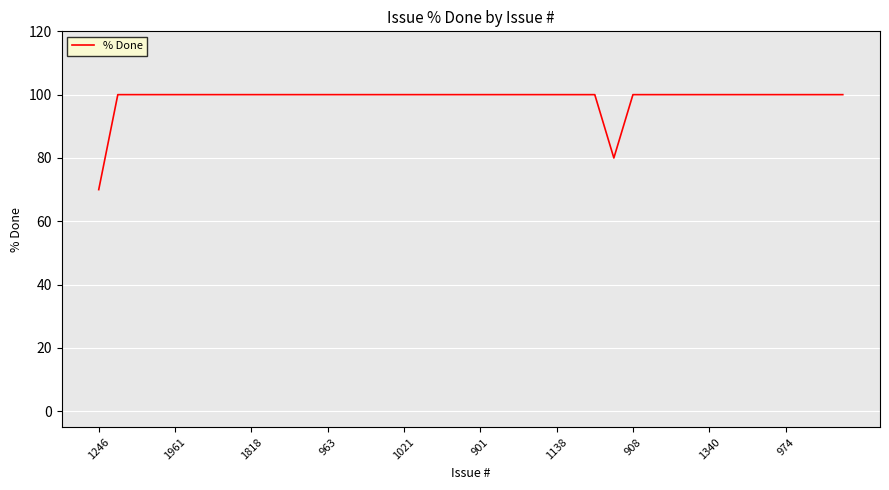

What is the greatest value displayed?

100